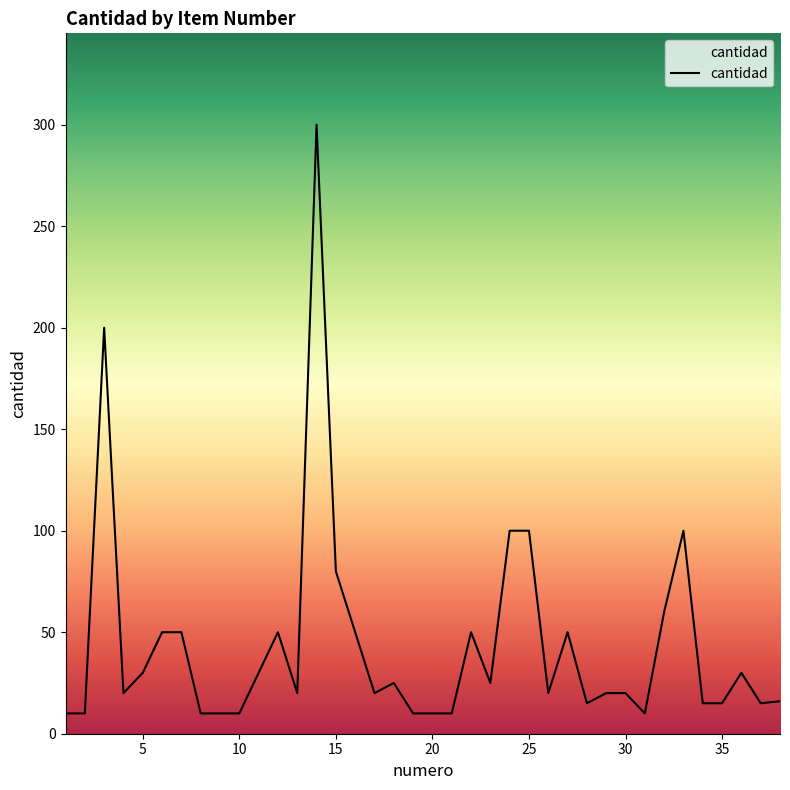

What is the smallest value displayed?

10